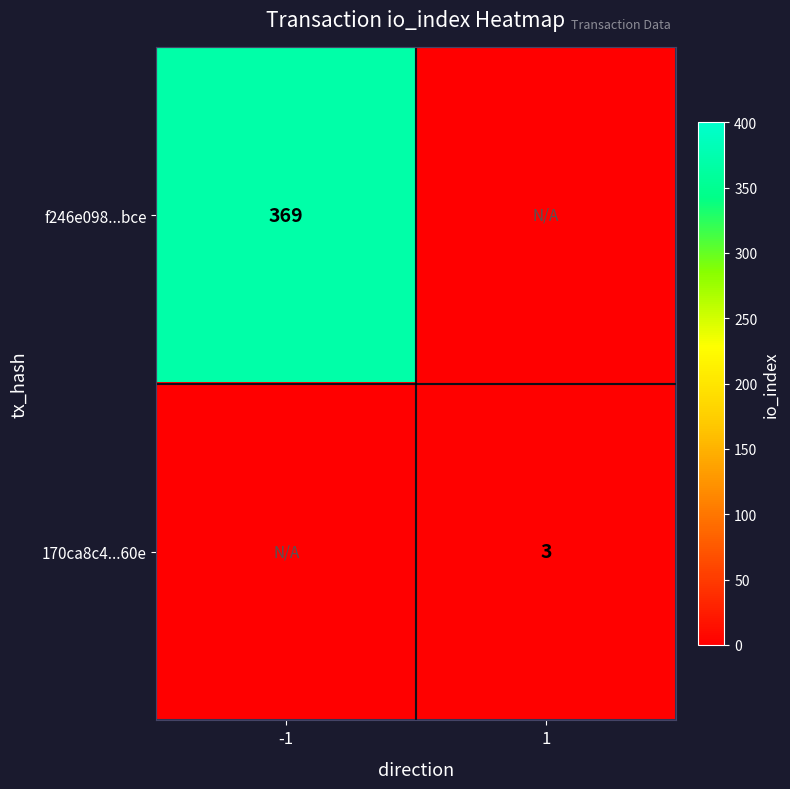

Which has a higher value, -1 or 1?

-1